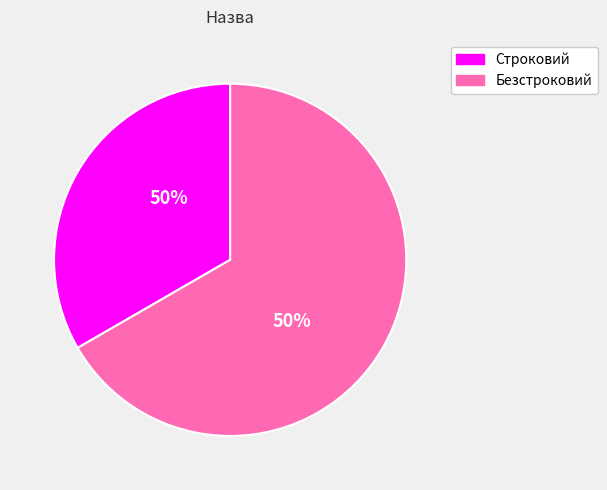

Is there any slice that represents more than half of the pie?

Yes